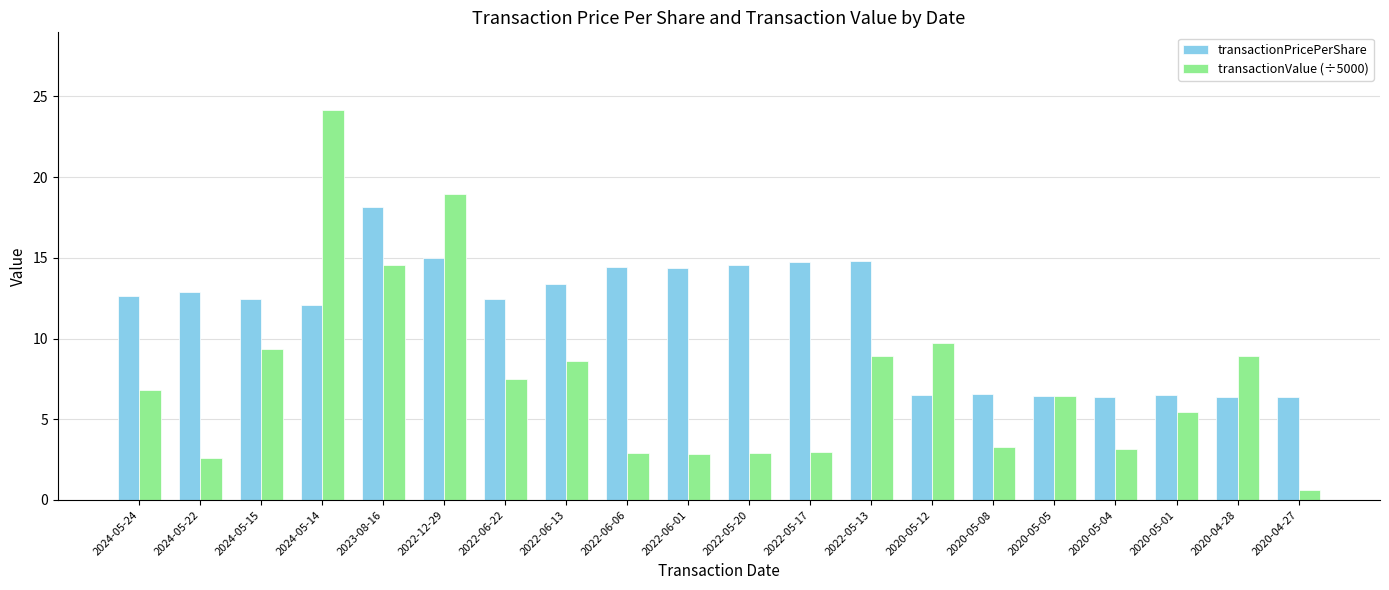

What is the label of the 20th bar from the right?

2024-05-24